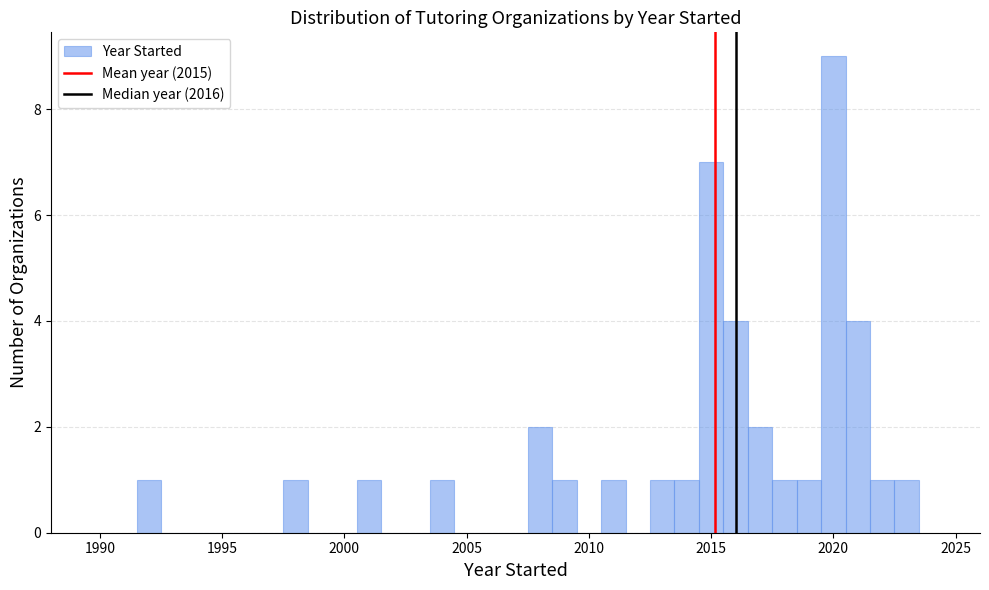

Read against the x-axis, roughly where is the centre of the tallest bar?

2020.0